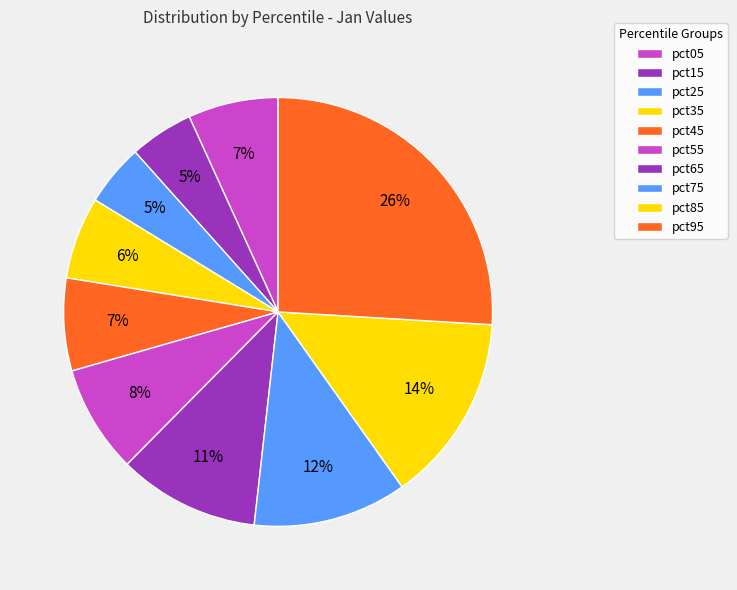

Which slice is the smallest?

pct25